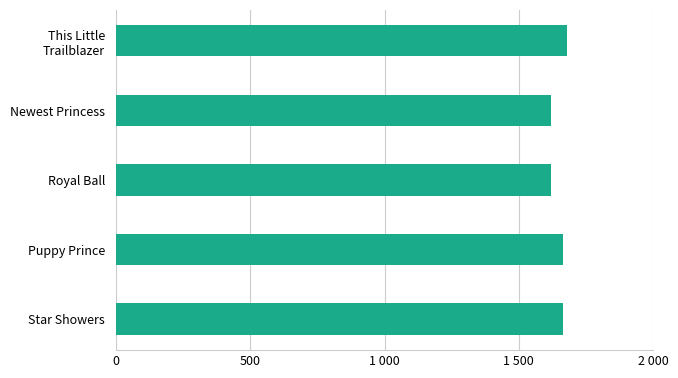

Does the chart contain any negative values?

No